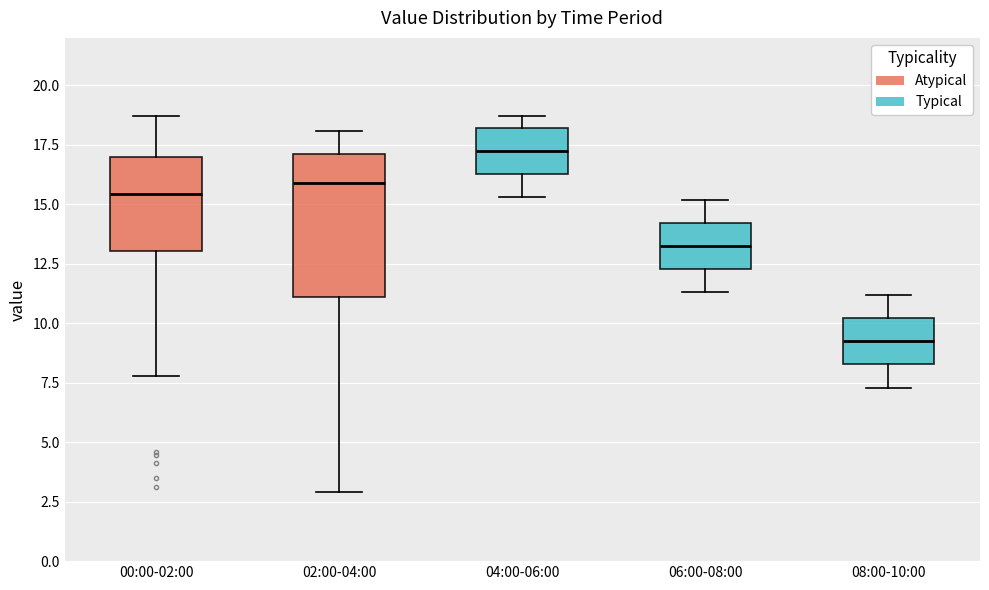

Where is the lower edge of the box for 00:00-02:00 on the y-axis? The values are not printed on the chart, so give them approximately, as read against the axis.

13.0